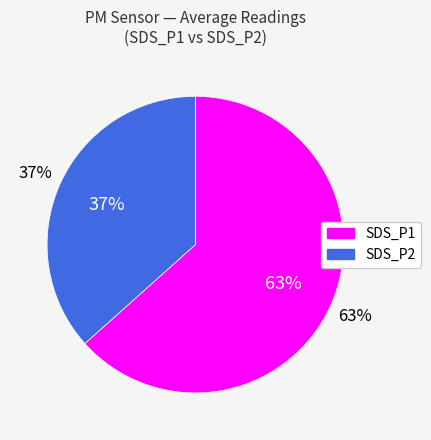

Between SDS_P2 and SDS_P1, which is larger?

SDS_P1